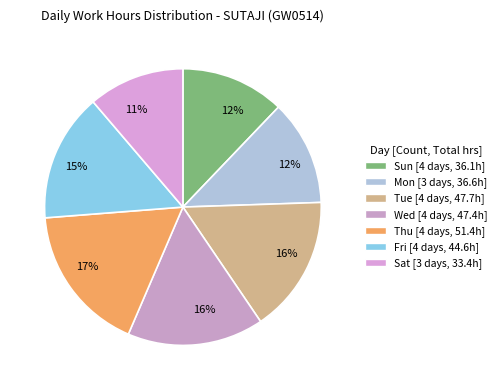

Count the number of slices in the pie.

7